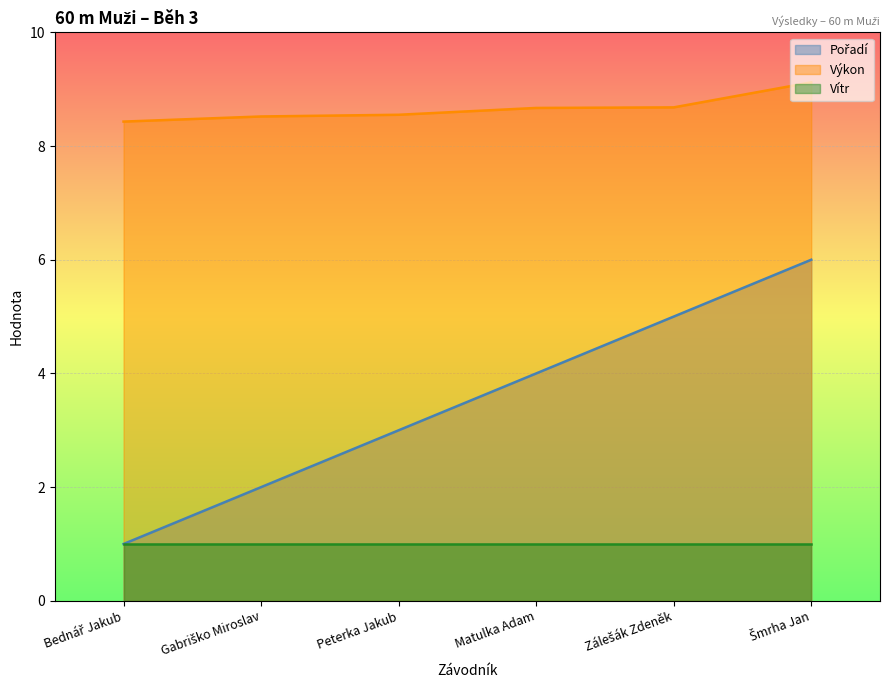

True or false: Pořadí and Výkon cross at least once.

False